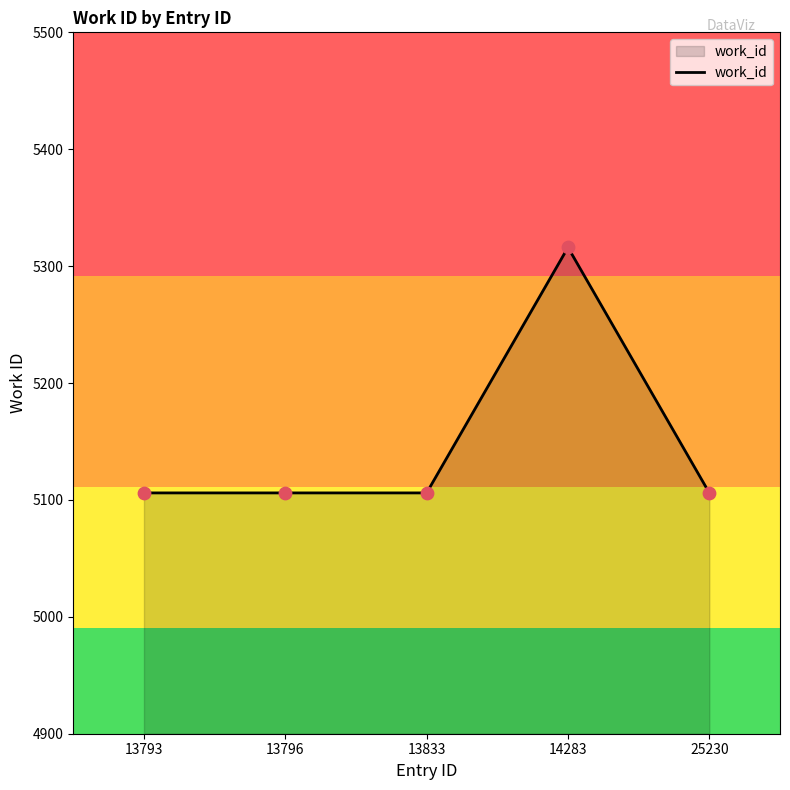

What is the ratio of the value at 25230 to the value at 13833?

1.0